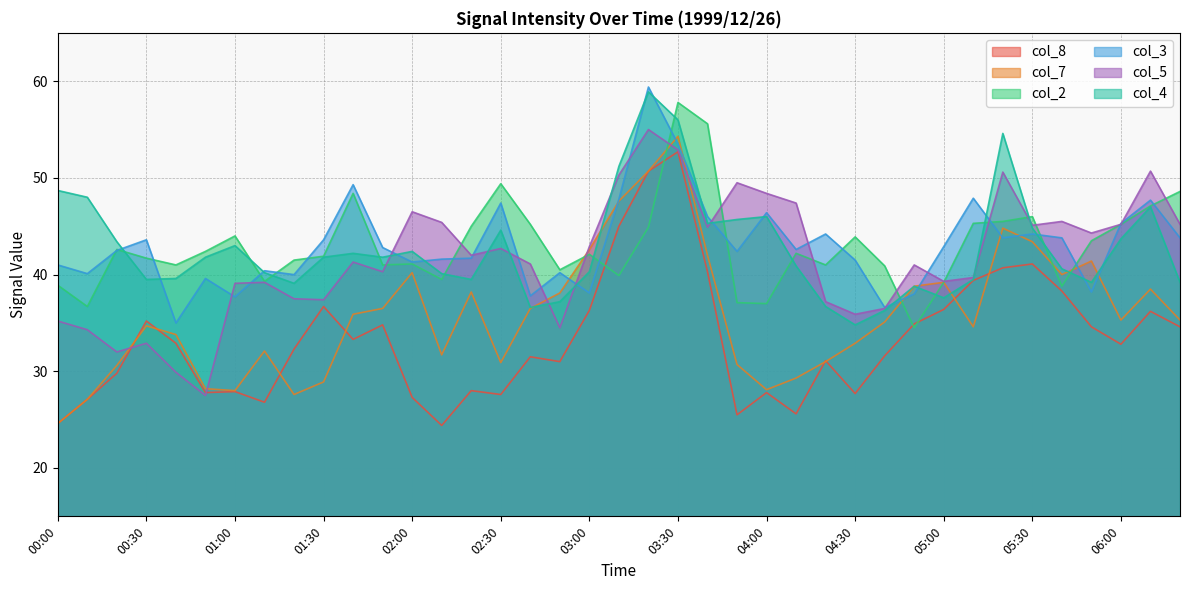

At how many categories does at least one series exceed 38?

39